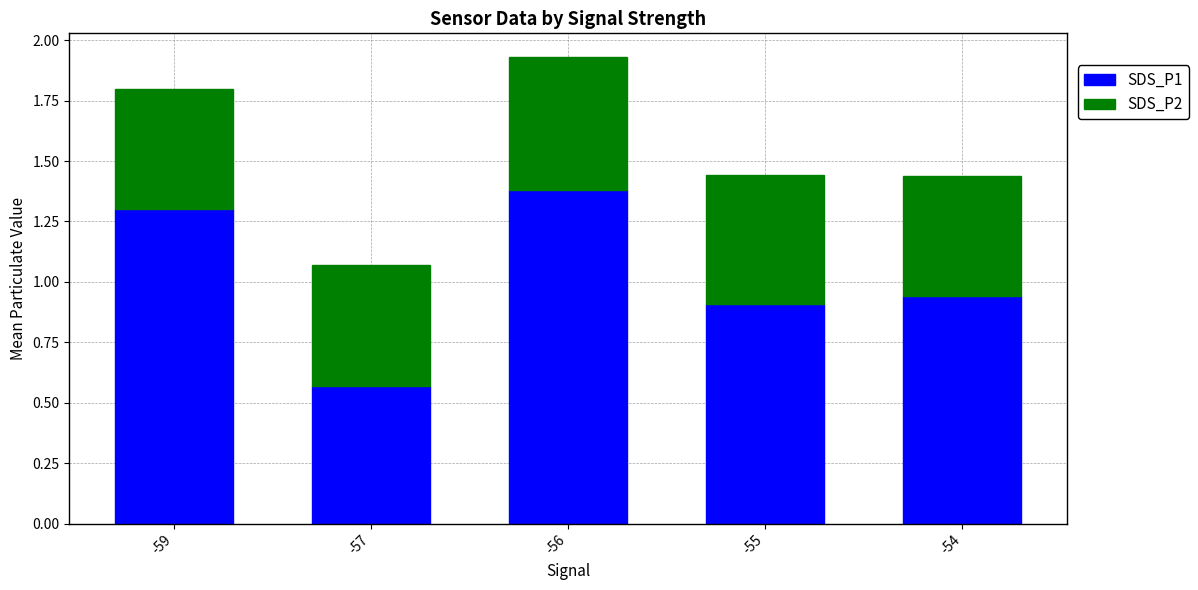

What is the difference between the SDS_P1 values at -57 and -55?

0.3